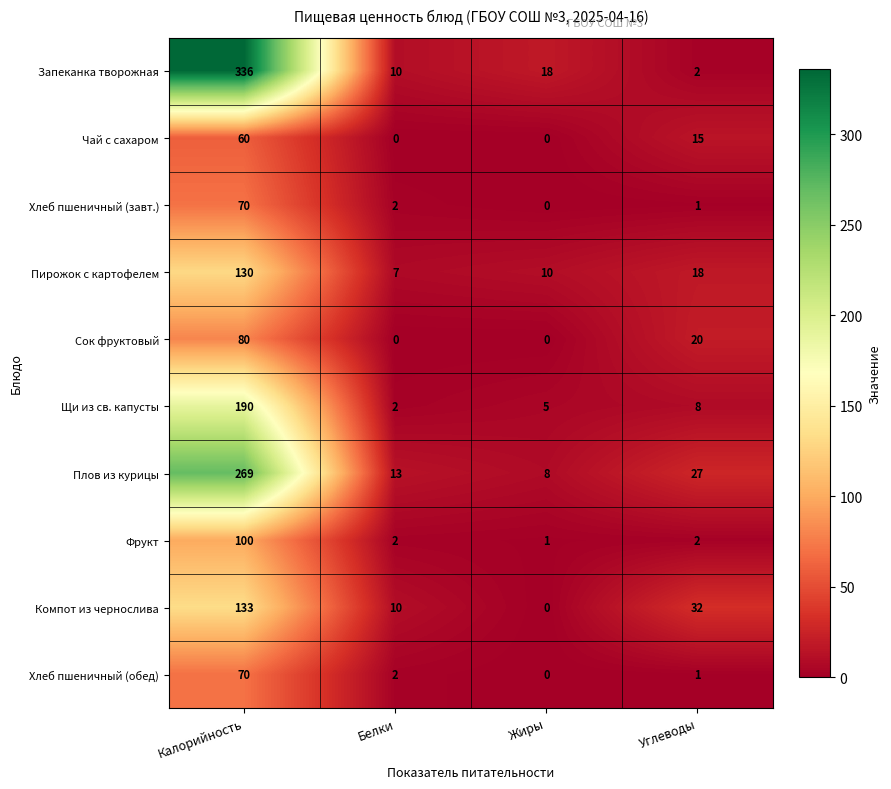

Which series has the largest total across all categories?

Запеканка творожная